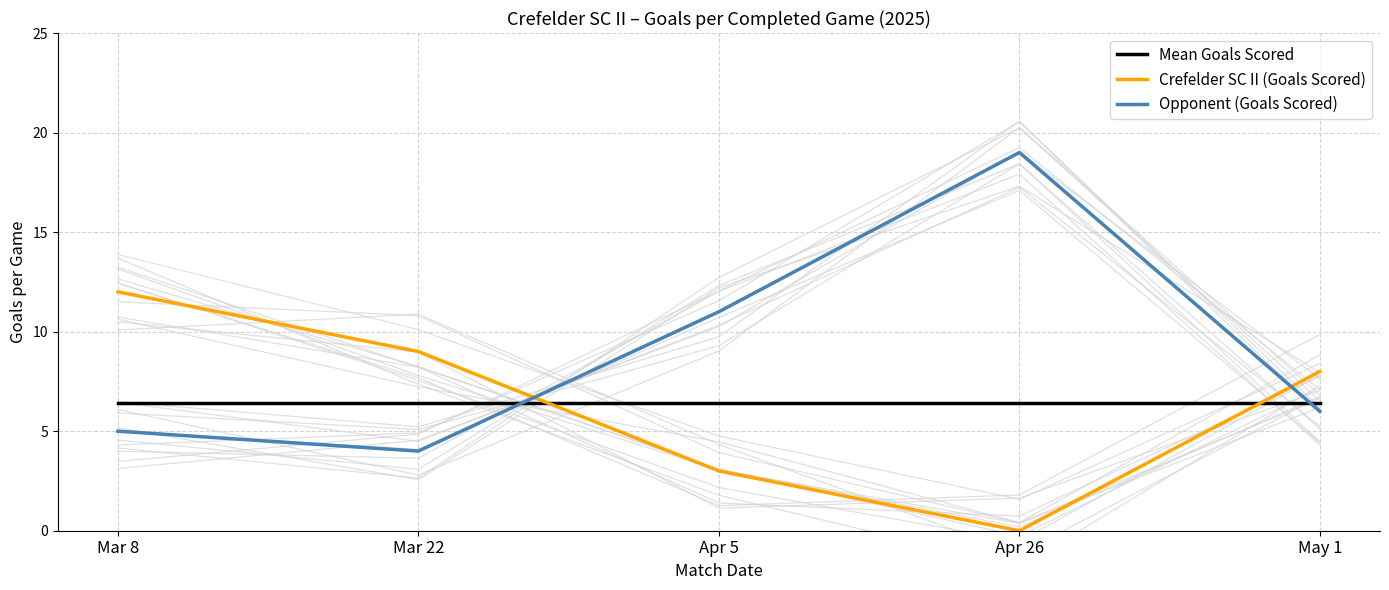

Which series has the largest range (max minus min)?

Opponent (Goals Scored)